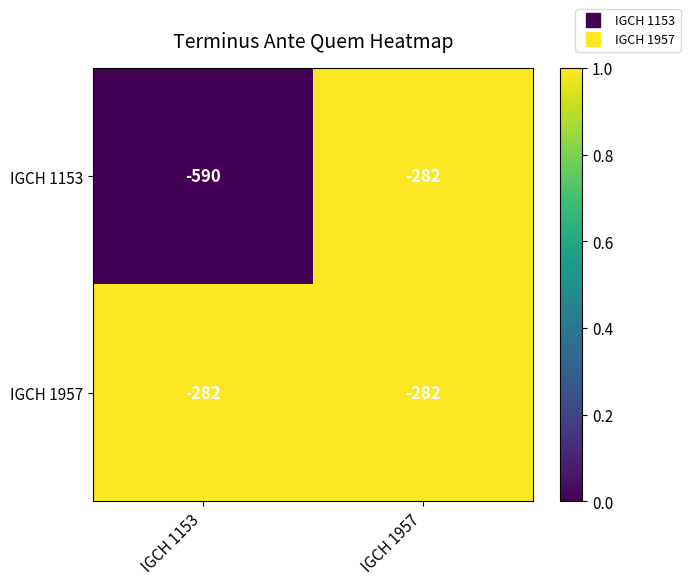

Is it true that IGCH 1153 equals -132 at IGCH 1957?

False